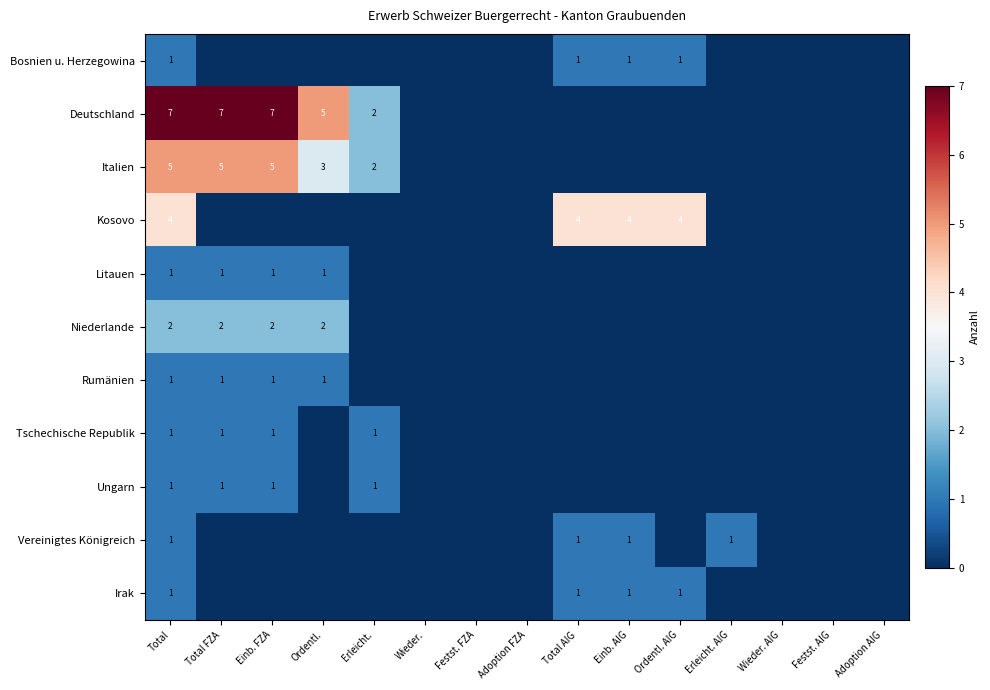

The Vereinigtes Königreich series shows 1 at Erleicht. AIG. True or false?

True